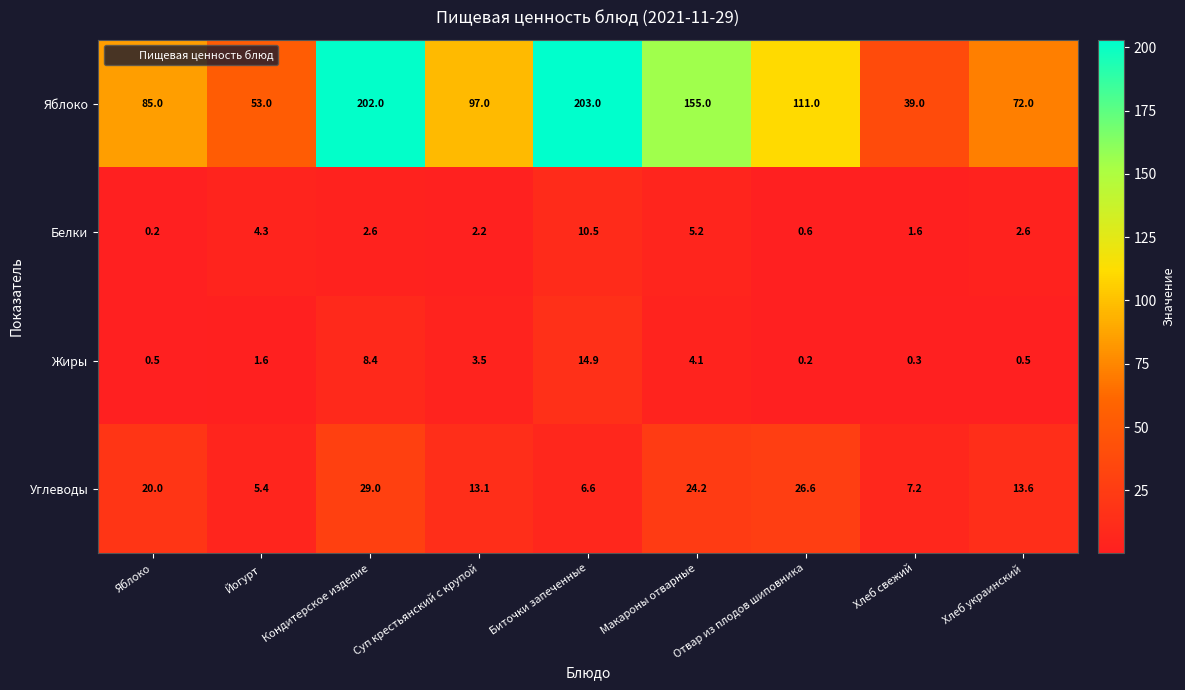

What is the difference between the maximum and minimum values in the Белки series?

10.3